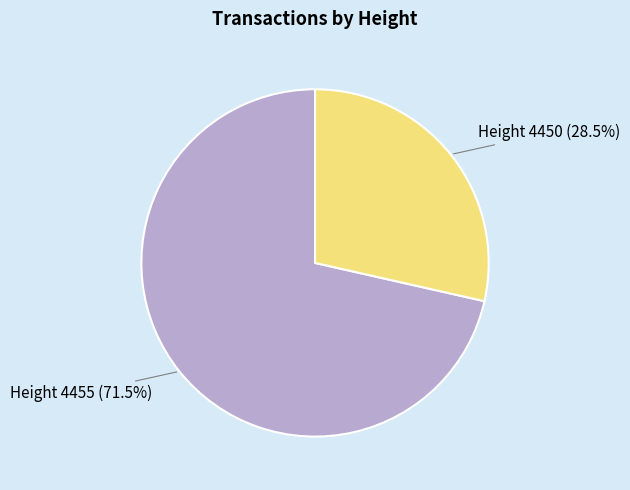

What is the ratio of the value at Height 4450 (28.5%) to the value at Height 4455 (71.5%)?

0.4